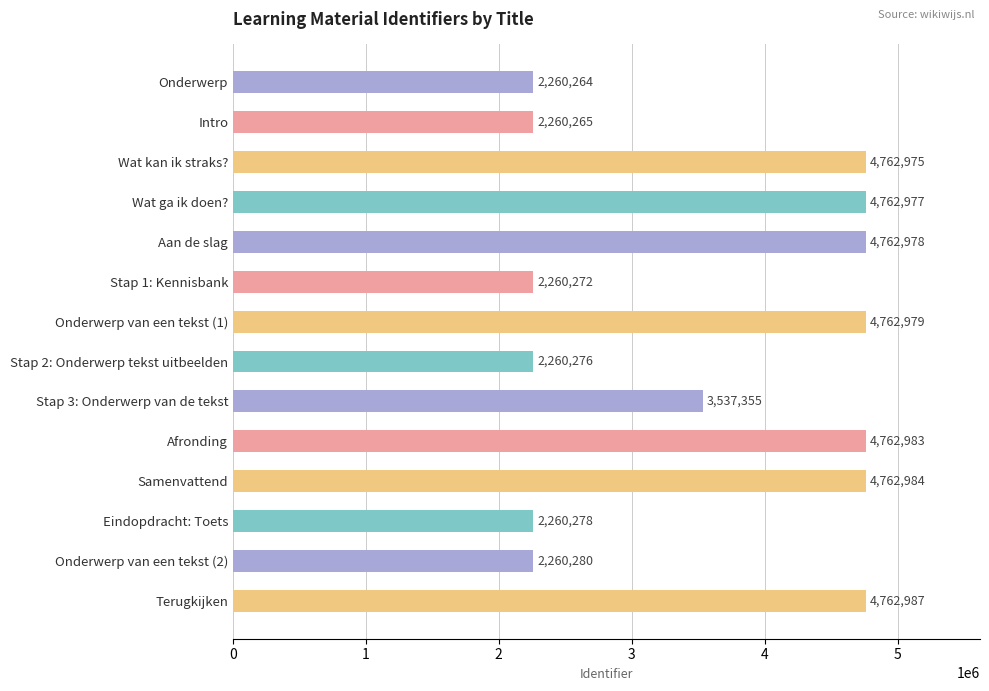

Where is the data nearest to the value 3511625?

Stap 3: Onderwerp van de tekst